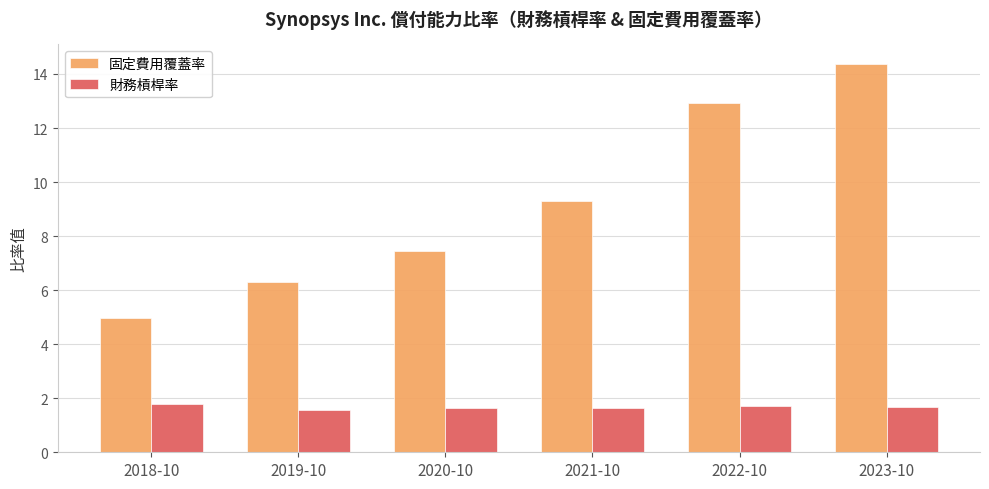

What is the average value of the 固定費用覆蓋率 series?

9.2